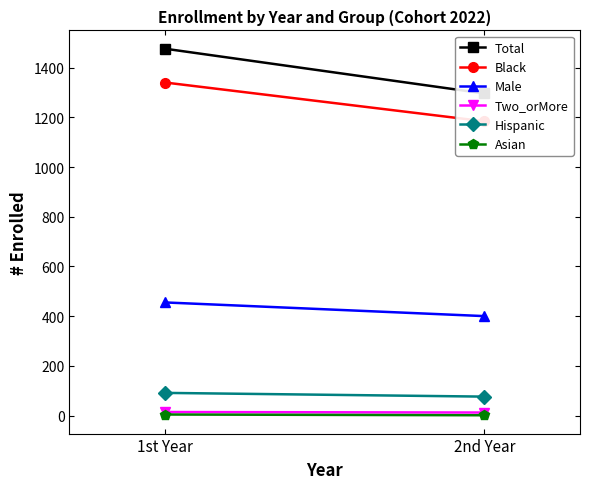

Between 1st Year and 2nd Year, which series saw the biggest shift?

Total